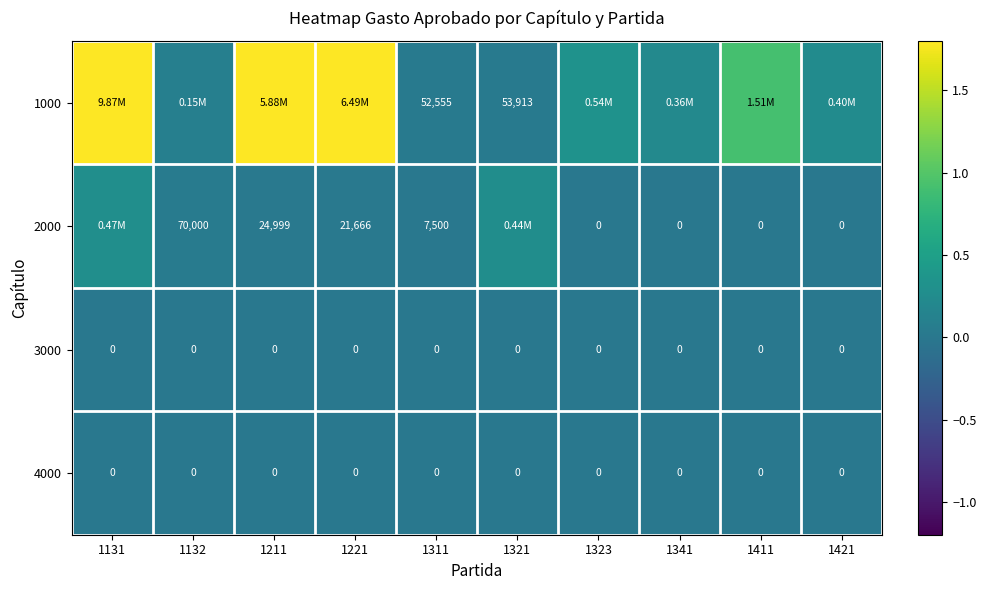

Which has a higher value, 1341 or 1421?

1421